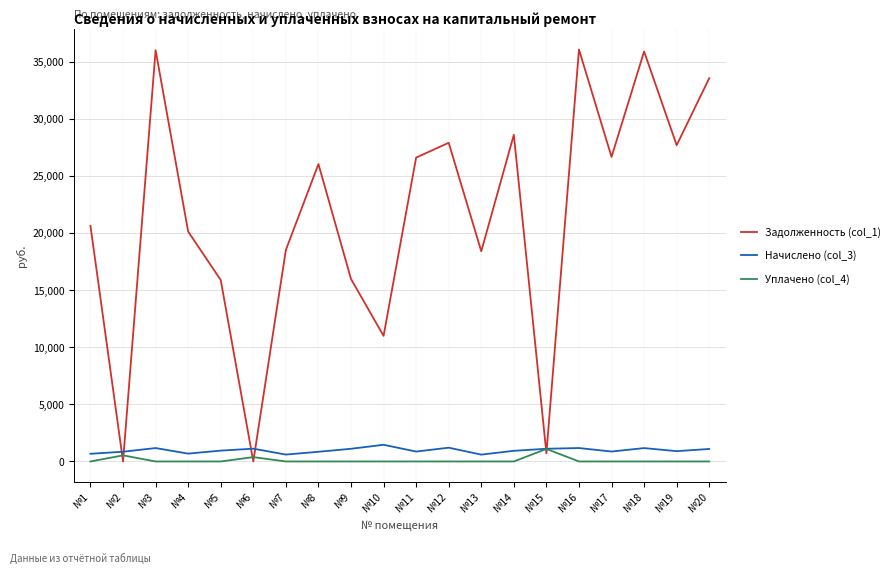

How many lines are shown in the chart?

3